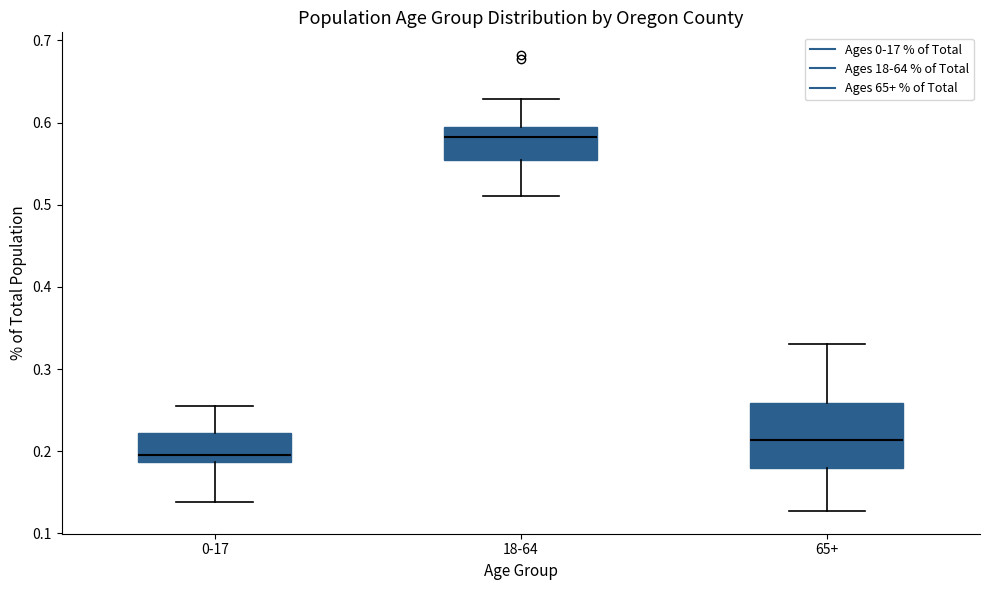

Comparing the boxes themselves (not the whiskers), which one is the tallest?

65+